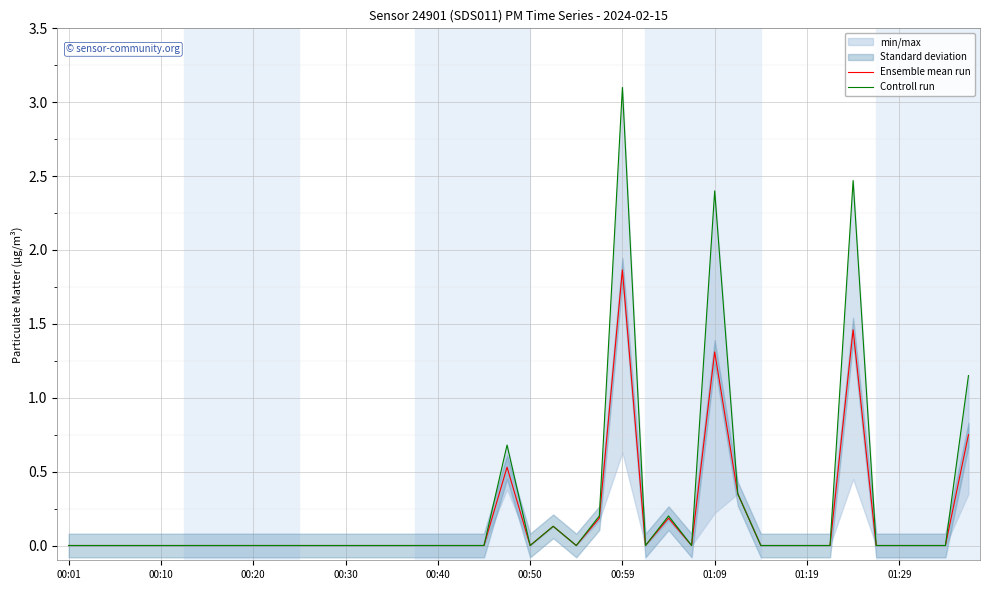

How many interior local peaks does the Controll run series have?

6